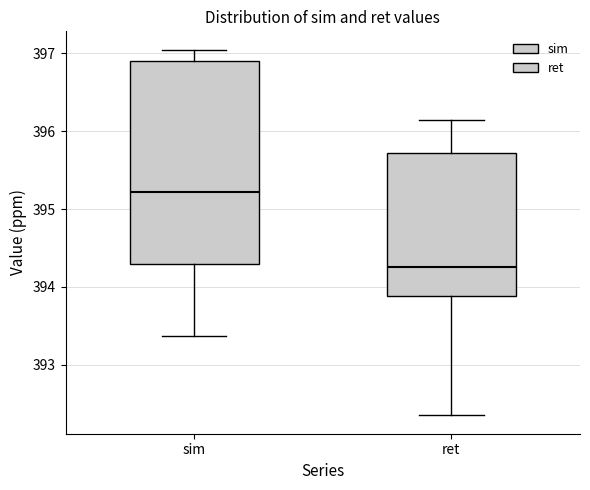

Which box's median line is the lowest?

ret